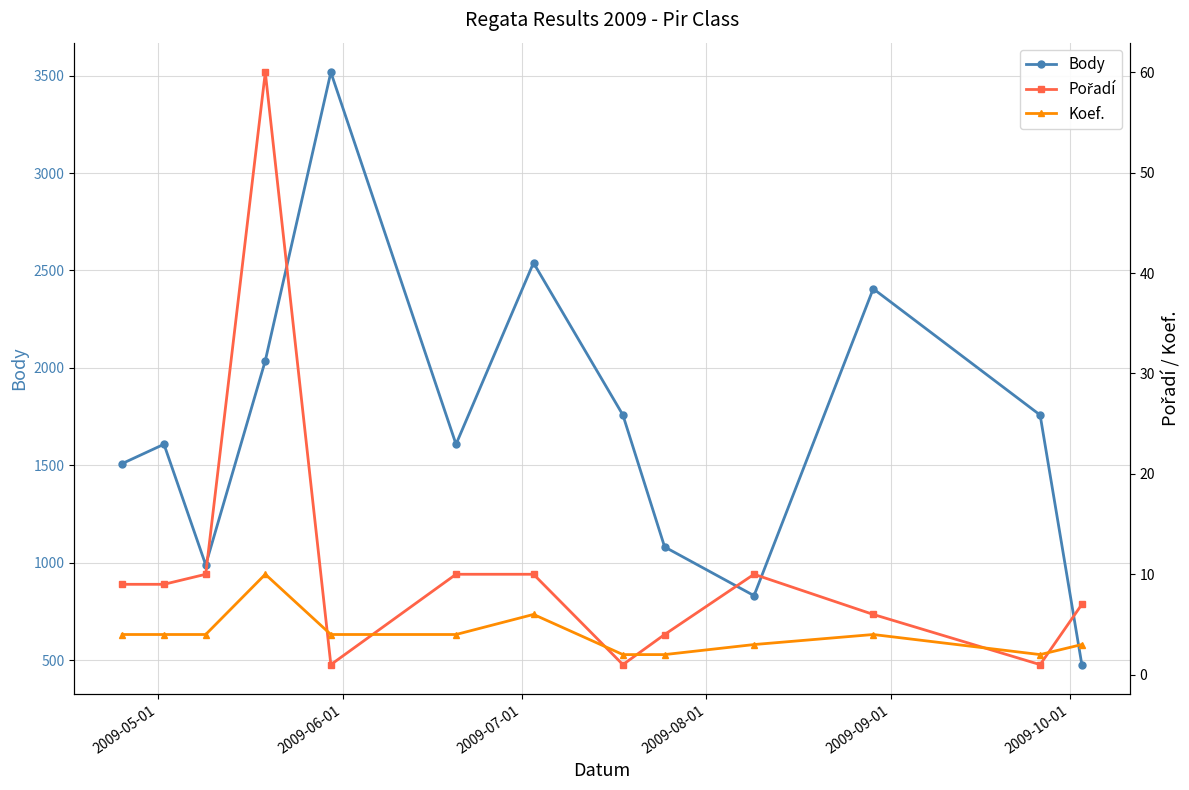

Is this an area chart (filled region under the line)?

No